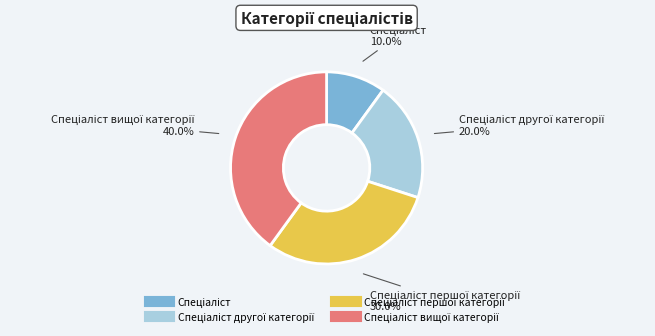

How many slices are in this pie chart?

4